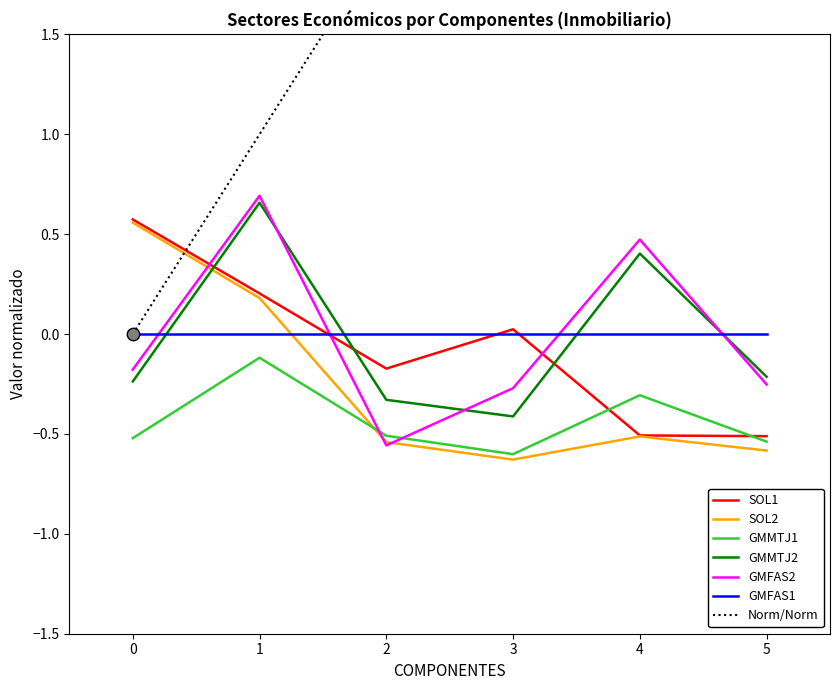

Is it true that GMMTJ2 equals 0.1 at 4?

False